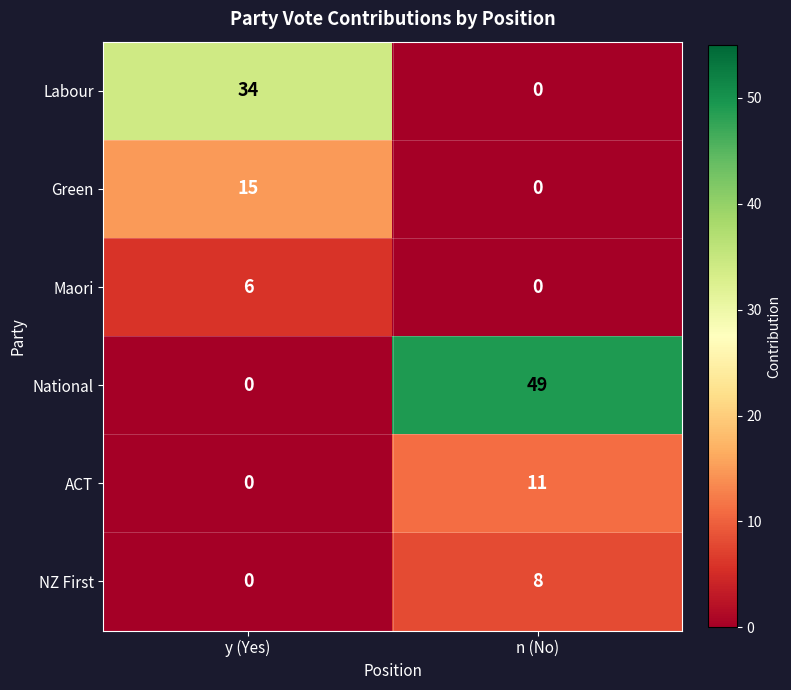

What is the sum of all National values?

49